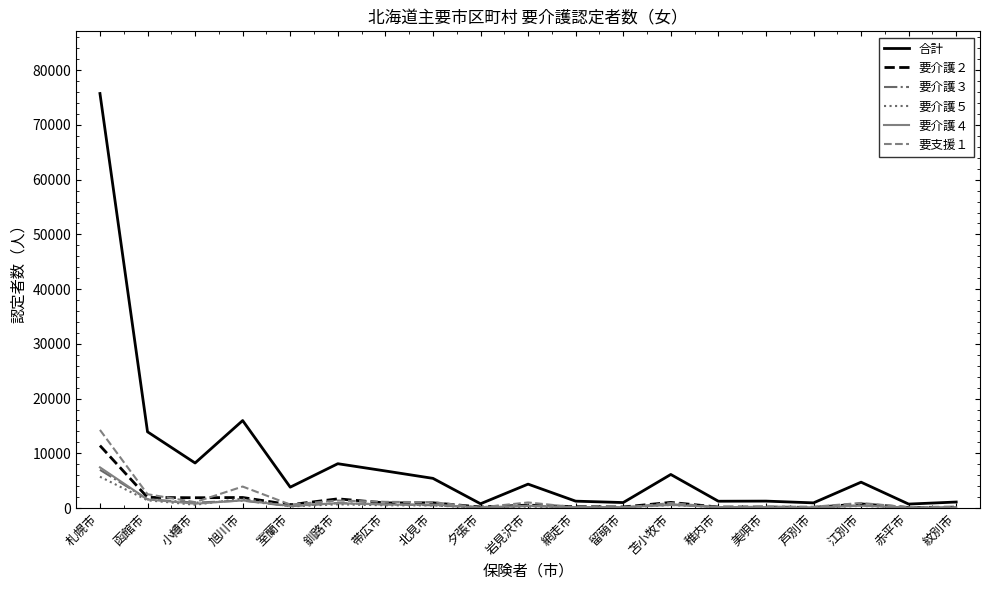

What is the difference between the maximum and minimum values in the 要介護５ series?

5673